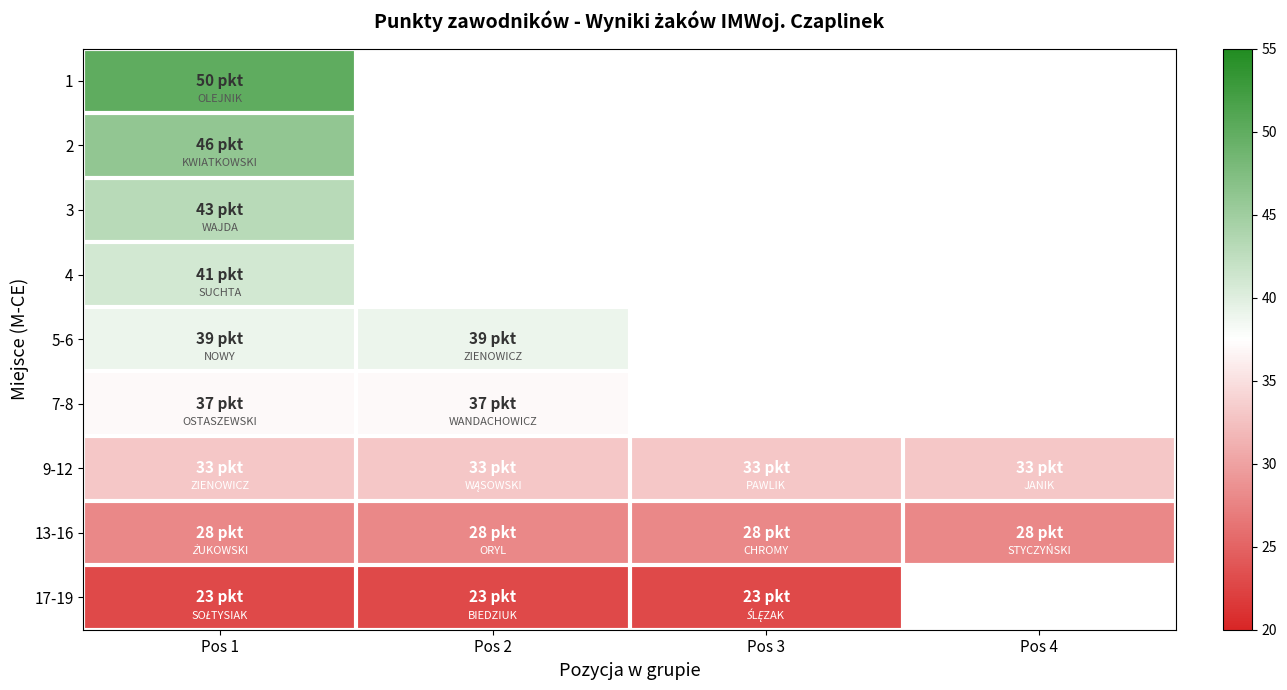

Count the number of data series in this chart.

9